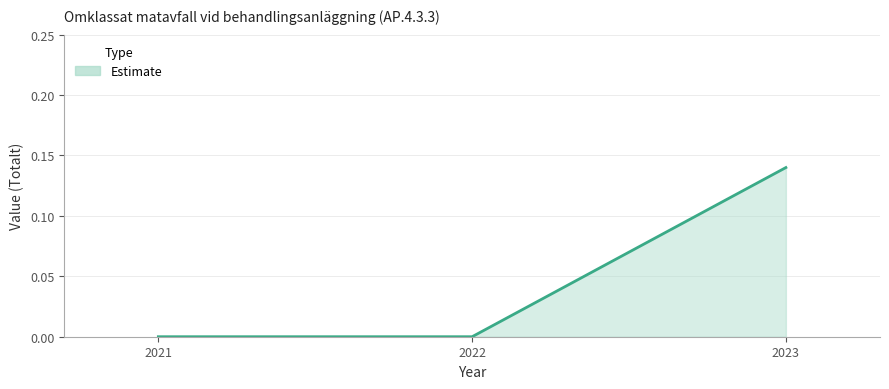

Which has a higher value, 2022 or 2023?

2023